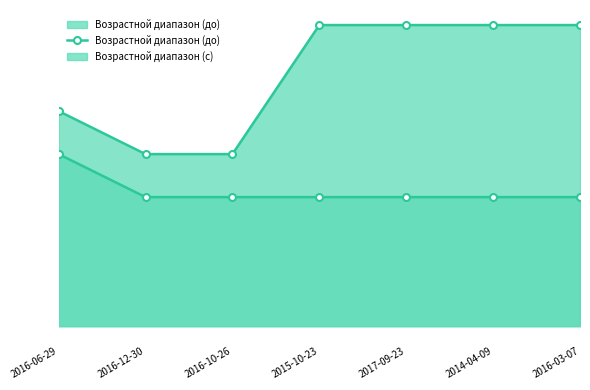

The chart shows a value of 5 at 2016-06-29. True or false?

True